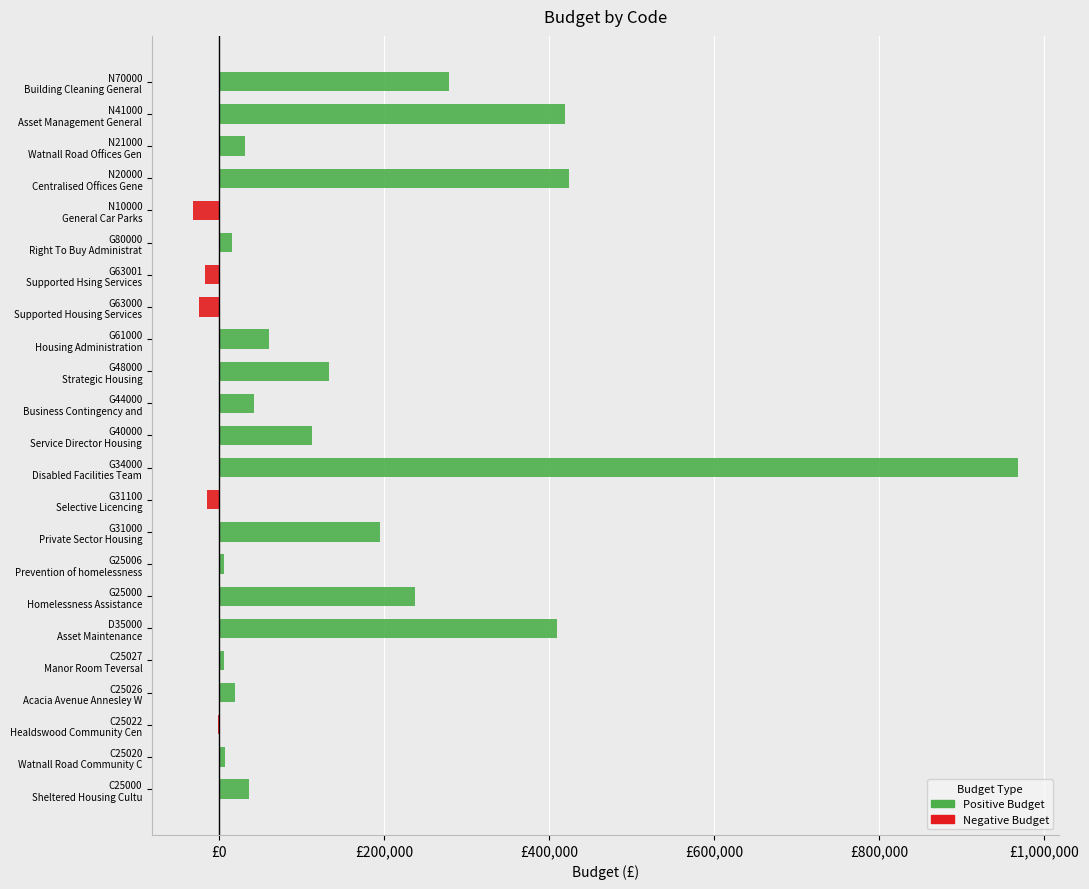

Reading left to right, transcribe all the data shown in this chart.

Positive Budget: 36514	7340	0	19320	6250	410000	237820	7000	195868	0	967925	113506	42300	133063	61253	0	0	16082	0	424167	32010	419082	278563
Negative Budget: 0	0	-550	0	0	0	0	0	0	-13725	0	0	0	0	0	-23194	-16316	0	-30820	0	0	0	0